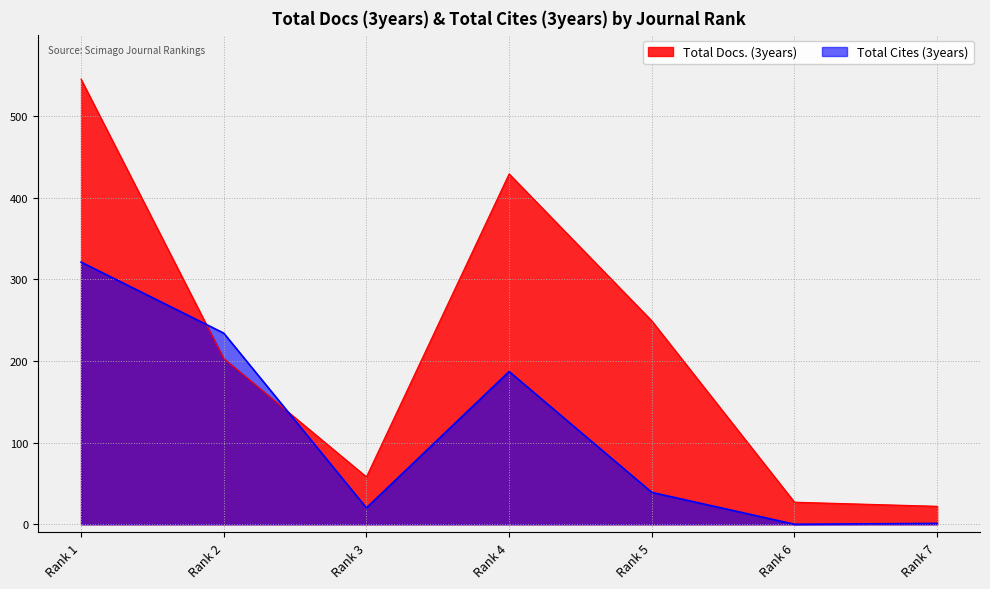

How many lines are shown in the chart?

2